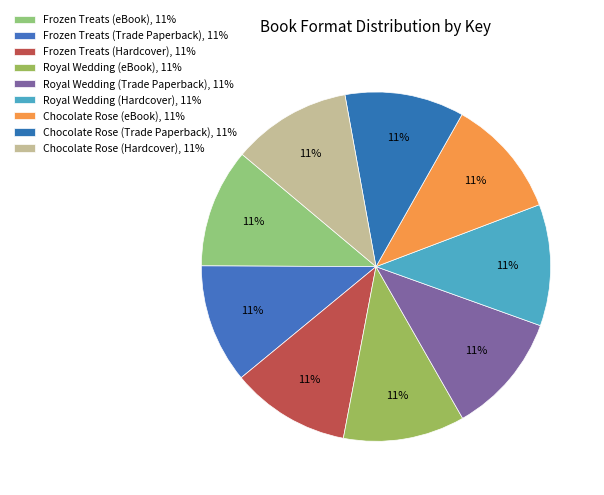

Does Chocolate Rose (Trade Paperback) account for over 50% of the chart?

No